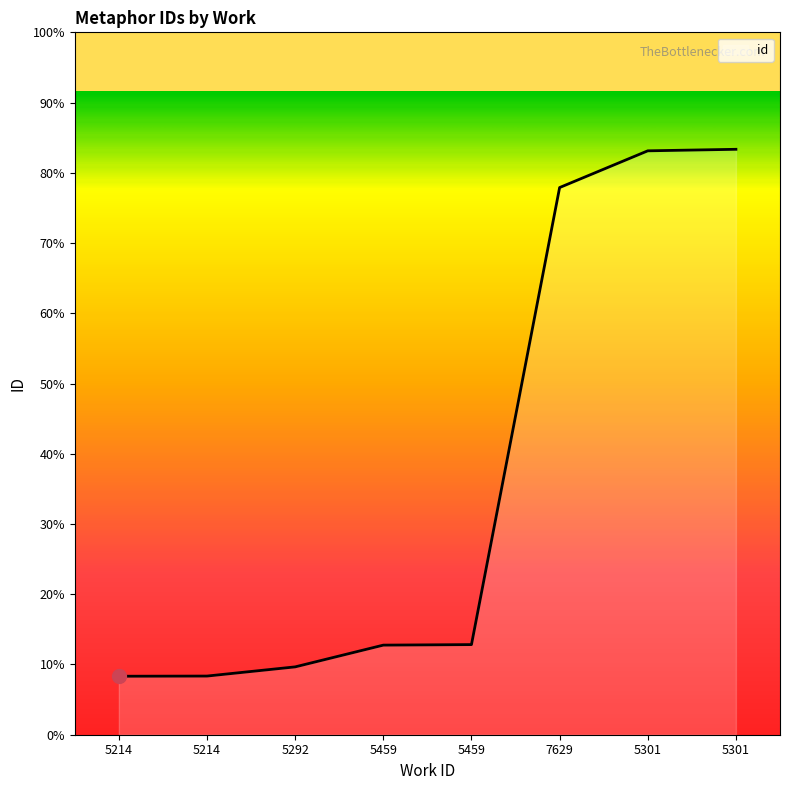

Does the chart have visible grid lines?

No